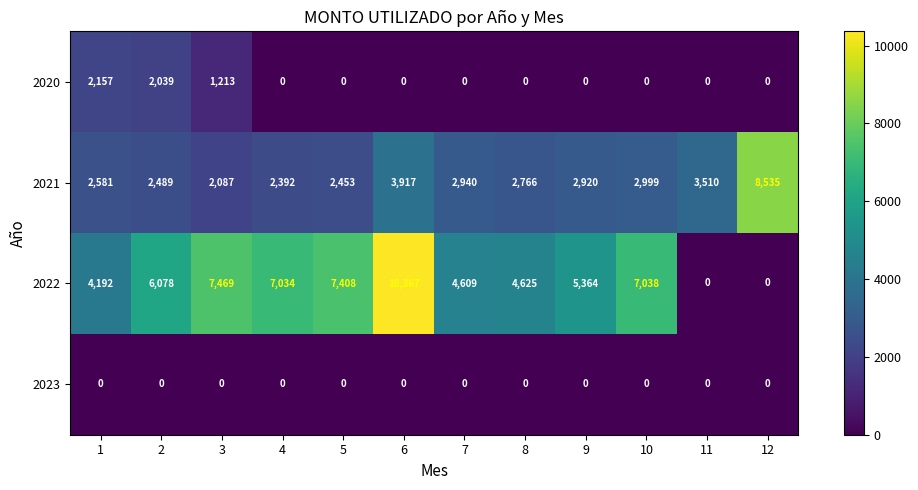

What is the approximate value of 2021 at 12?

8535